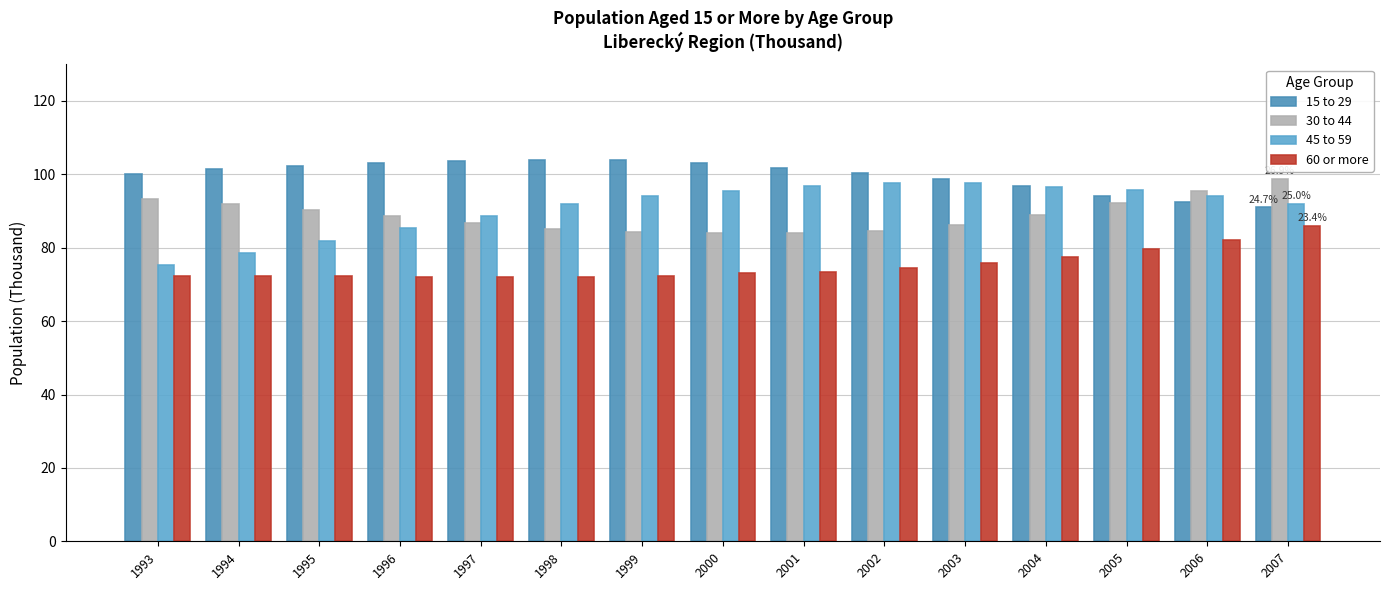

Reading left to right, list all the values displayed in this chart.

15 to 29: 1993=100.2	1994=101.6	1995=102.4	1996=103.0	1997=103.5	1998=103.9	1999=103.9	2000=103.1	2001=101.8	2002=100.4	2003=98.8	2004=96.8	2005=94.1	2006=92.5	2007=91.0
30 to 44: 1993=93.4	1994=91.9	1995=90.4	1996=88.6	1997=86.8	1998=85.0	1999=84.2	2000=84.1	2001=84.1	2002=84.6	2003=86.2	2004=89.0	2005=92.2	2006=95.5	2007=98.8
45 to 59: 1993=75.3	1994=78.5	1995=81.8	1996=85.3	1997=88.7	1998=91.8	1999=94.2	2000=95.5	2001=96.7	2002=97.6	2003=97.7	2004=96.7	2005=95.7	2006=94.2	2007=92.0
60 or more: 1993=72.2	1994=72.3	1995=72.2	1996=72.2	1997=72.1	1998=72.0	1999=72.3	2000=73.1	2001=73.5	2002=74.5	2003=75.8	2004=77.6	2005=79.5	2006=82.1	2007=86.0